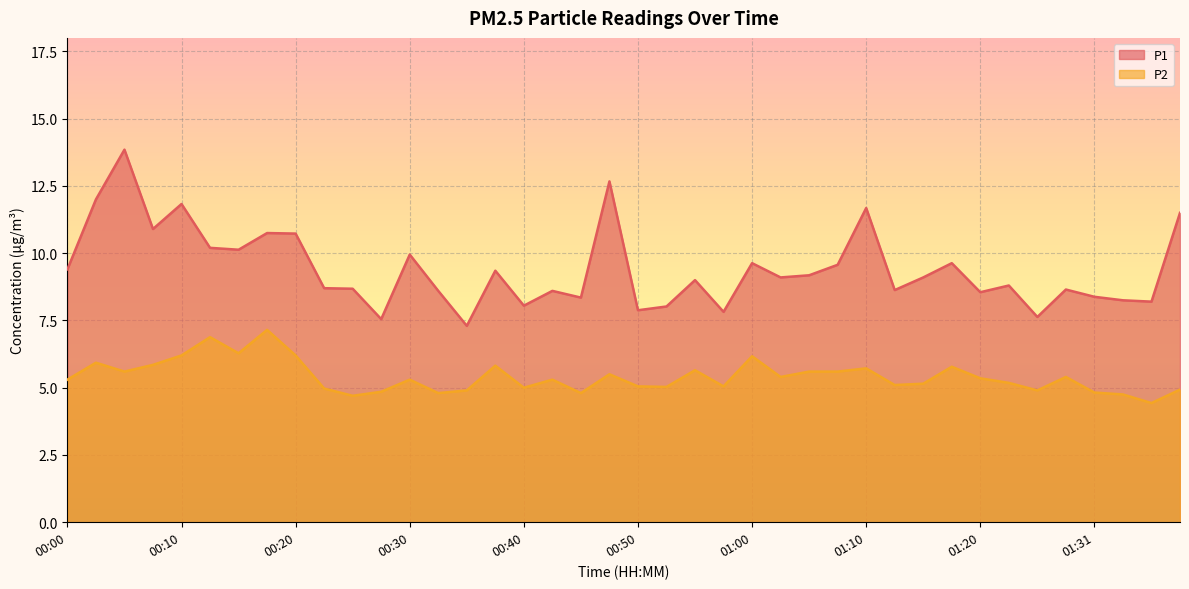

What is the value of the P1 point at the 33rd from the left?

8.6